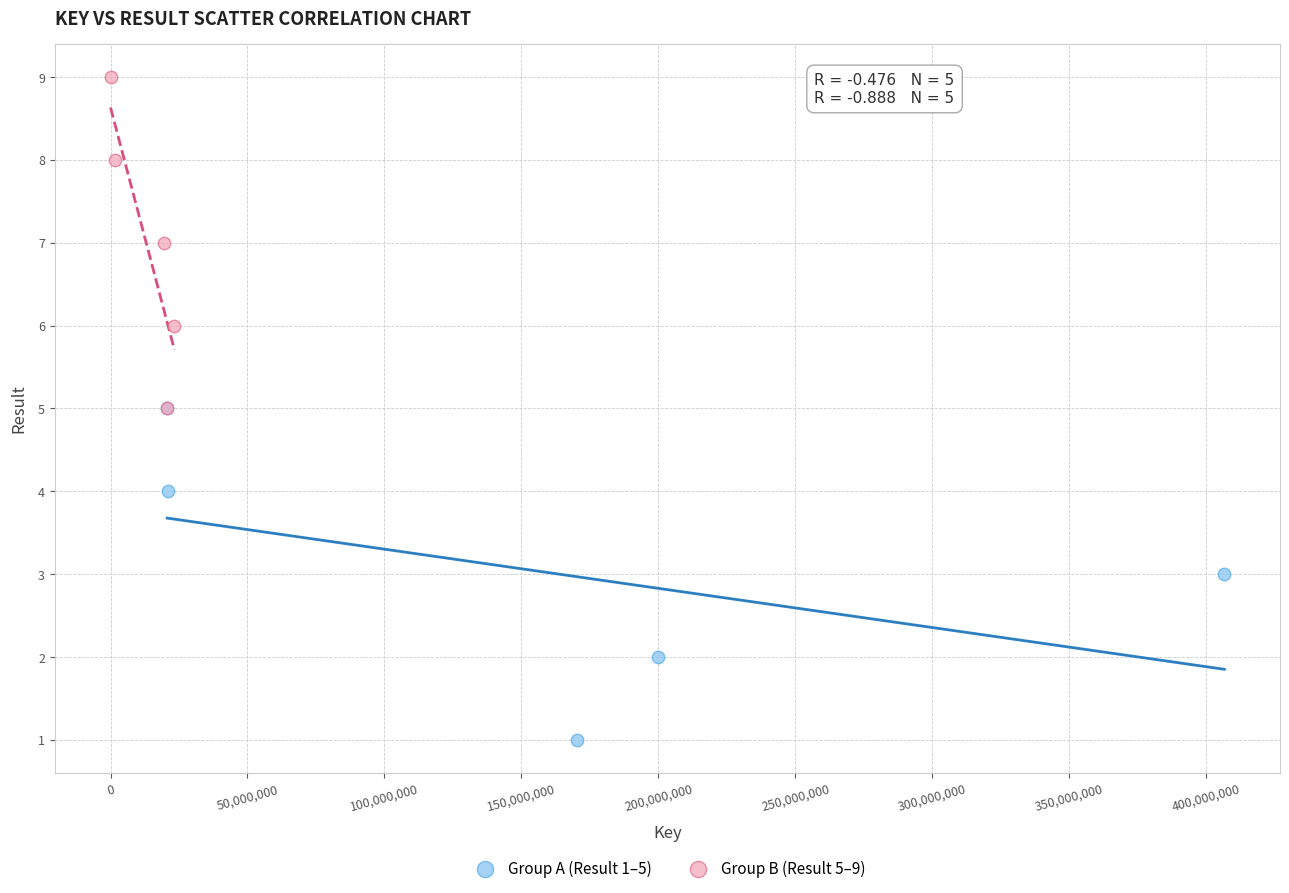

What are all the series names shown in the legend?

Group A (Result 1–5), Group B (Result 5–9)